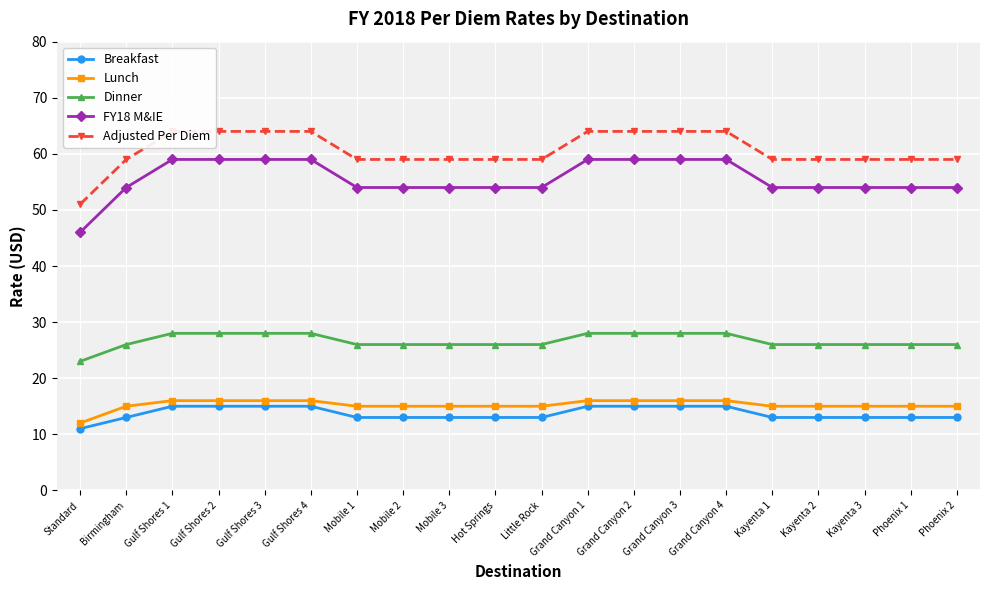

What is the sum of the Adjusted Per Diem values at Gulf Shores 3 and Grand Canyon 4?

128